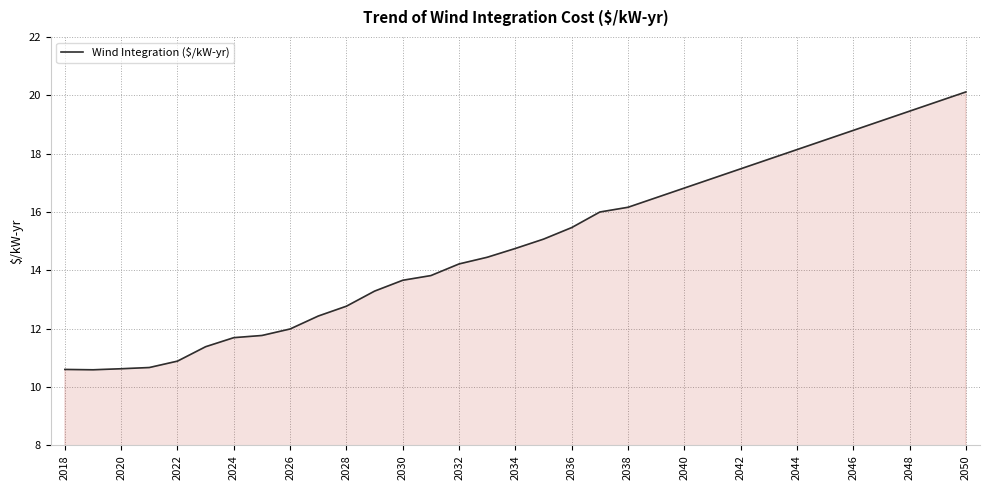

What is the difference between the maximum and minimum values?

9.5